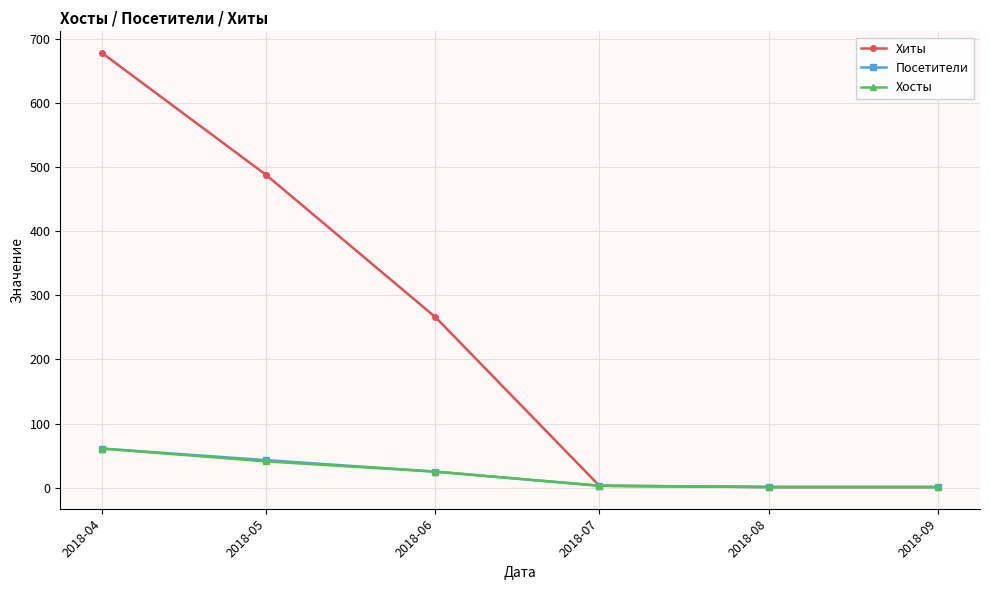

At which category is the sum across all series the highest?

2018-04